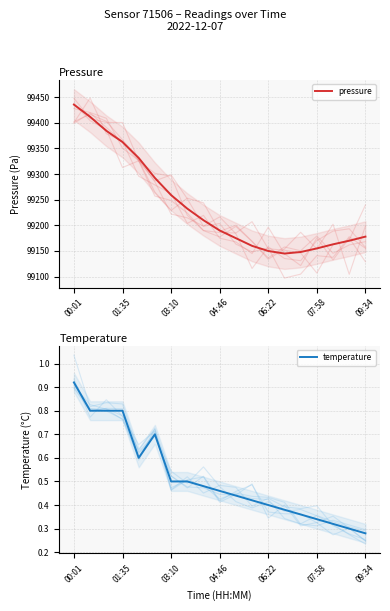

What is the average value of the pressure series?

99239.6